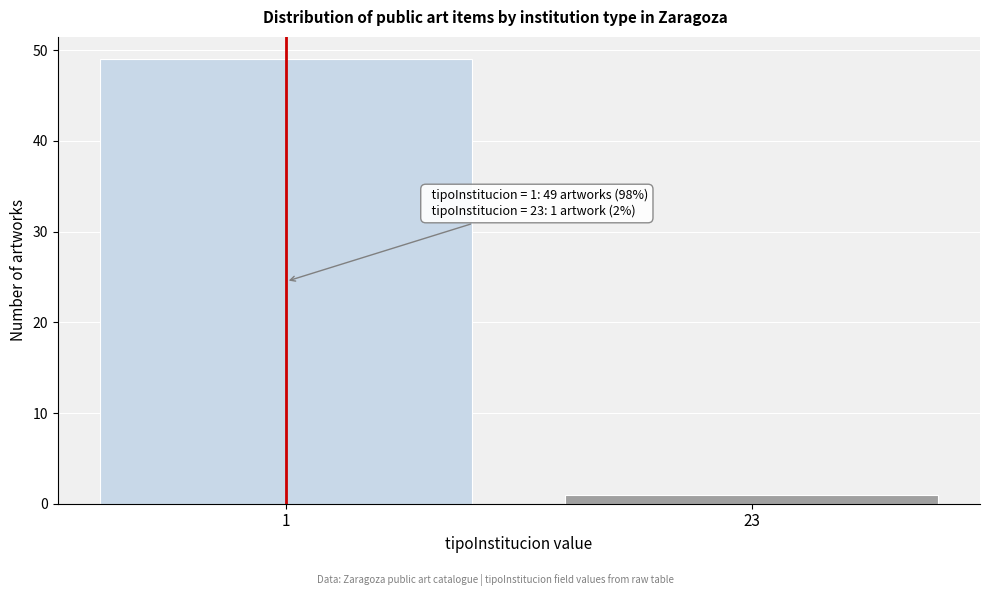

Reading left to right, transcribe all the data shown in this chart.

49	1